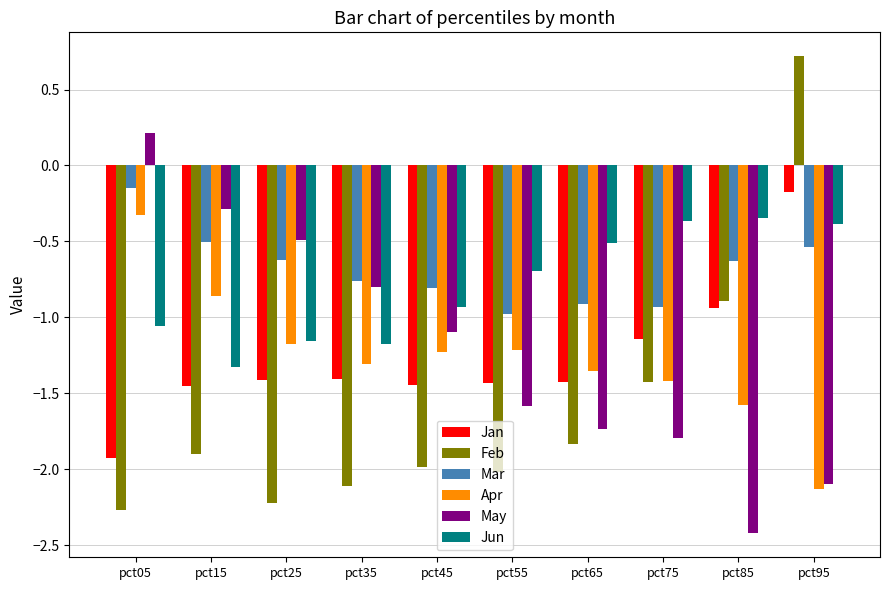

How many data points in May are less than -1?

6